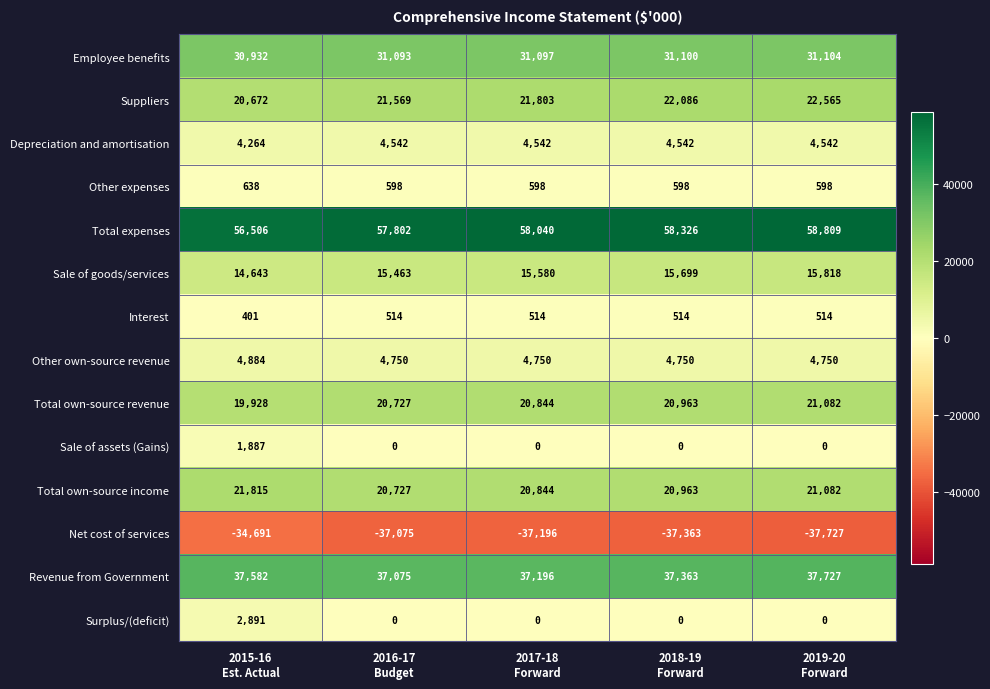

Which series changed the most between 2018-19
Forward and 2019-20
Forward?

Total expenses